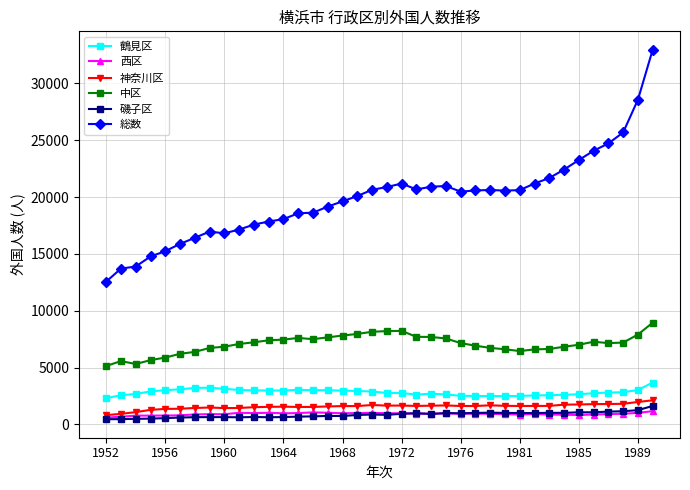

List the series in order of their peak value, lowest first.

西区, 磯子区, 神奈川区, 鶴見区, 中区, 総数